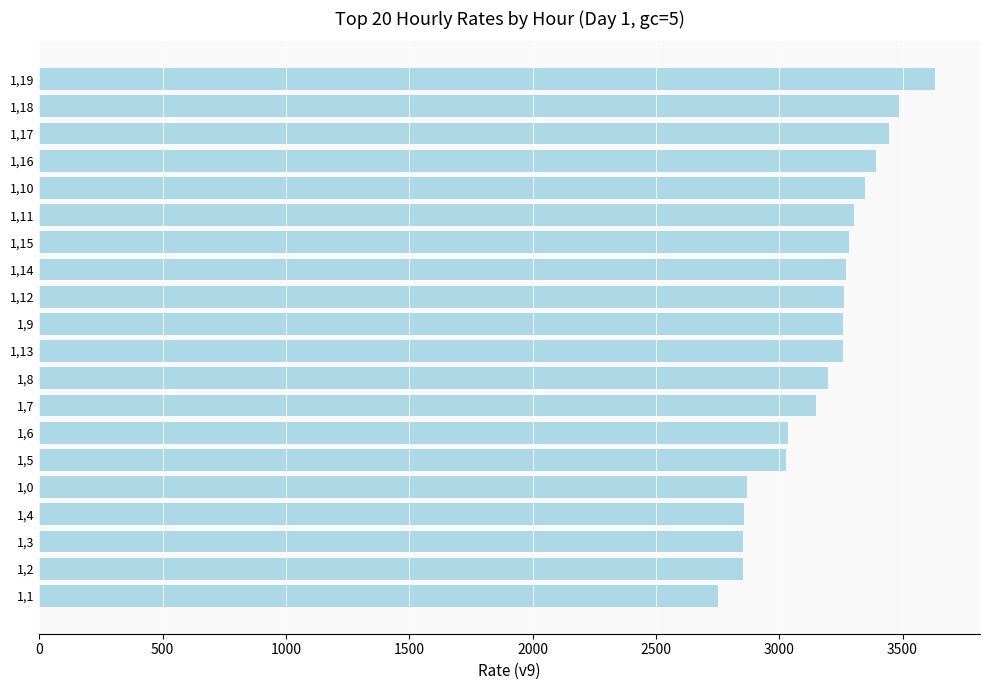

Which has a higher value, 1,3 or 1,17?

1,17